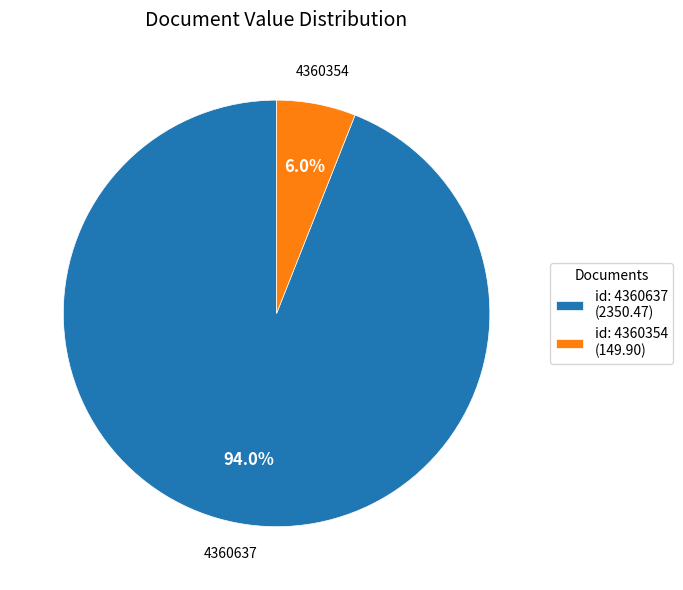

How many segments does this pie chart have?

2